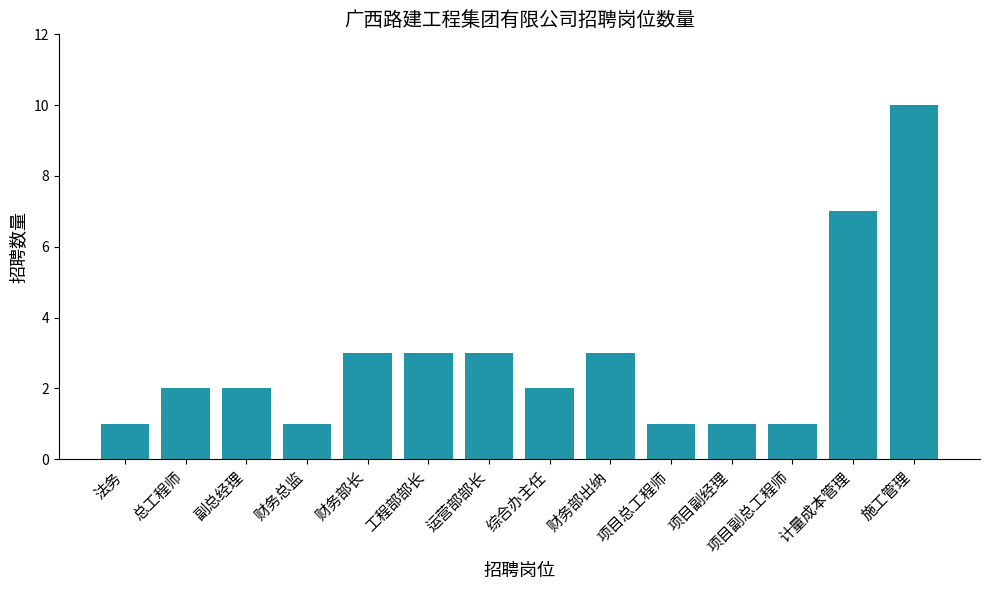

What is the ratio of the value at 总工程师 to the value at 财务总监?

2.0